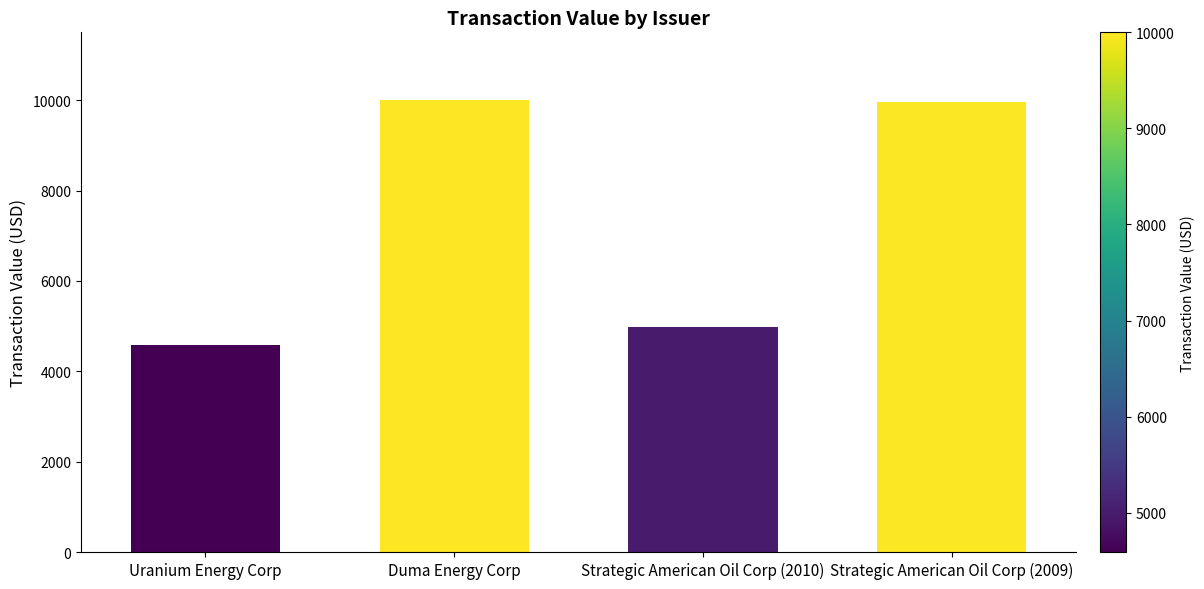

What is the difference between the second highest and minimum values?

5375